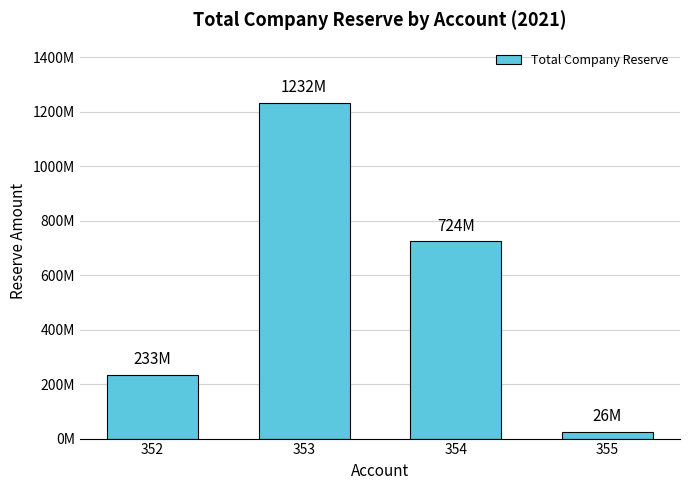

What is the change in value from 352 to 354?

+491093968.0